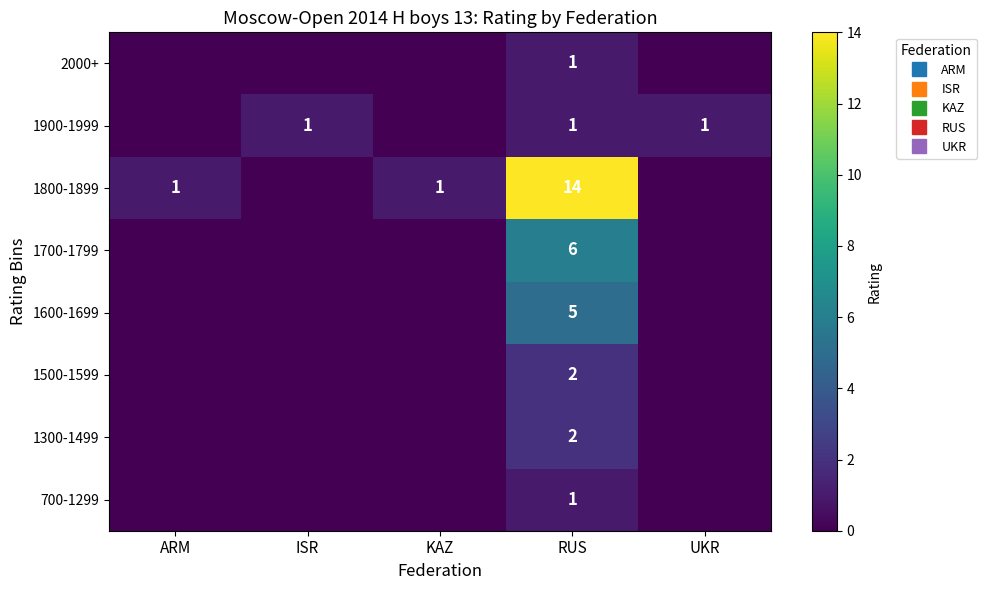

Count the number of data series in this chart.

8